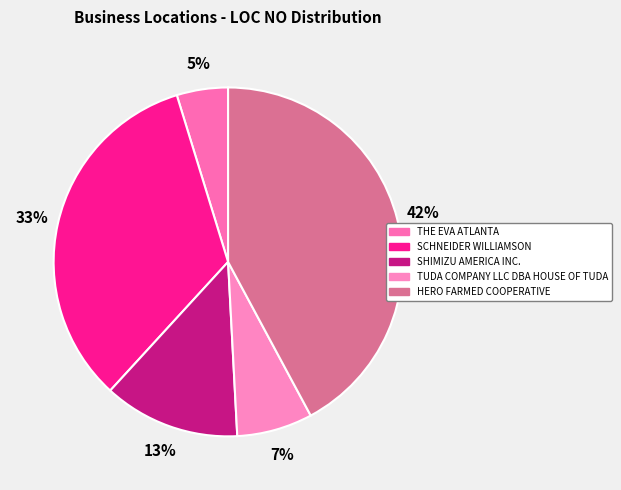

Does any single category account for the majority?

No